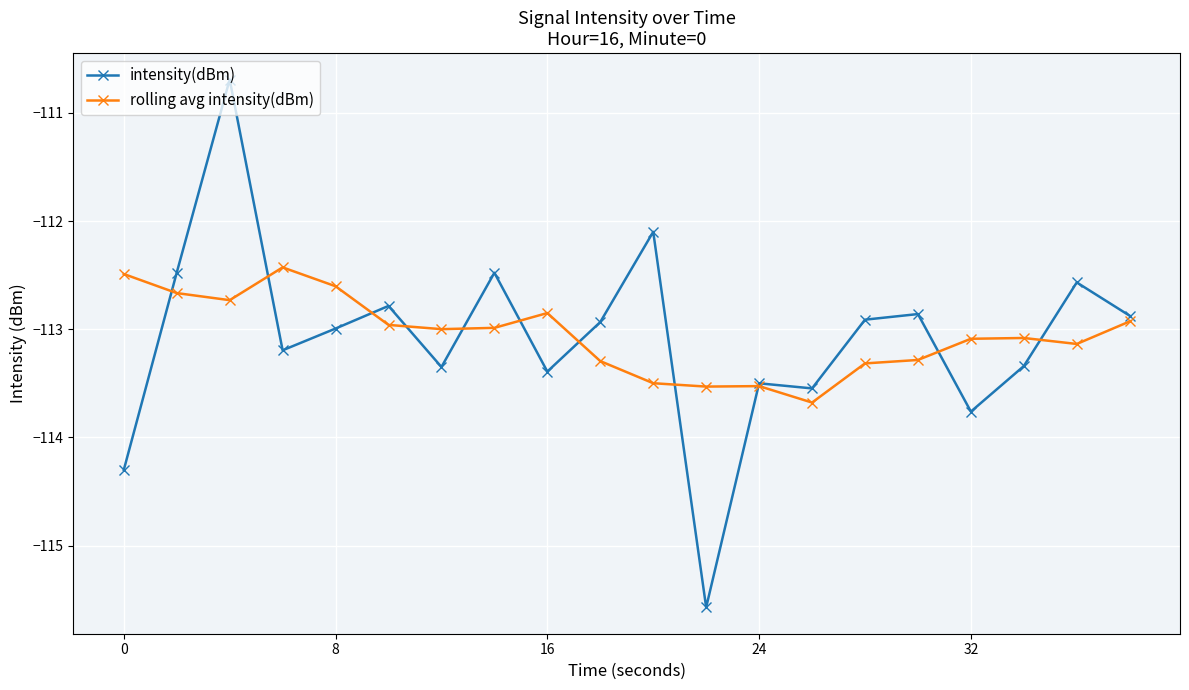

Rank the series by their maximum value, from highest to lowest.

intensity(dBm), rolling avg intensity(dBm)